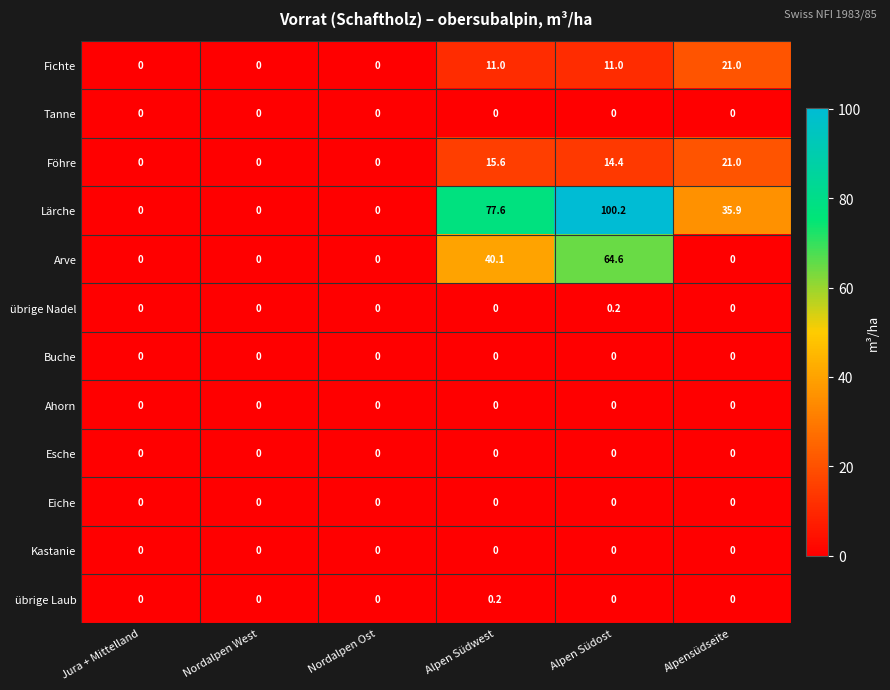

Between Jura + Mittelland and Alpen Südwest, which series saw the biggest shift?

Lärche